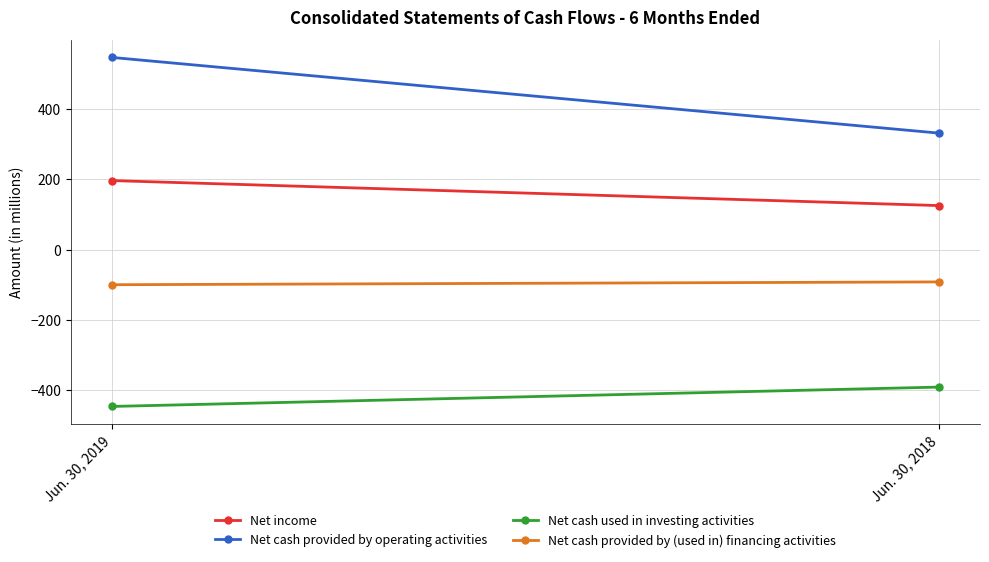

What is the value of the Net cash used in investing activities point at the 1st from the left?

-446